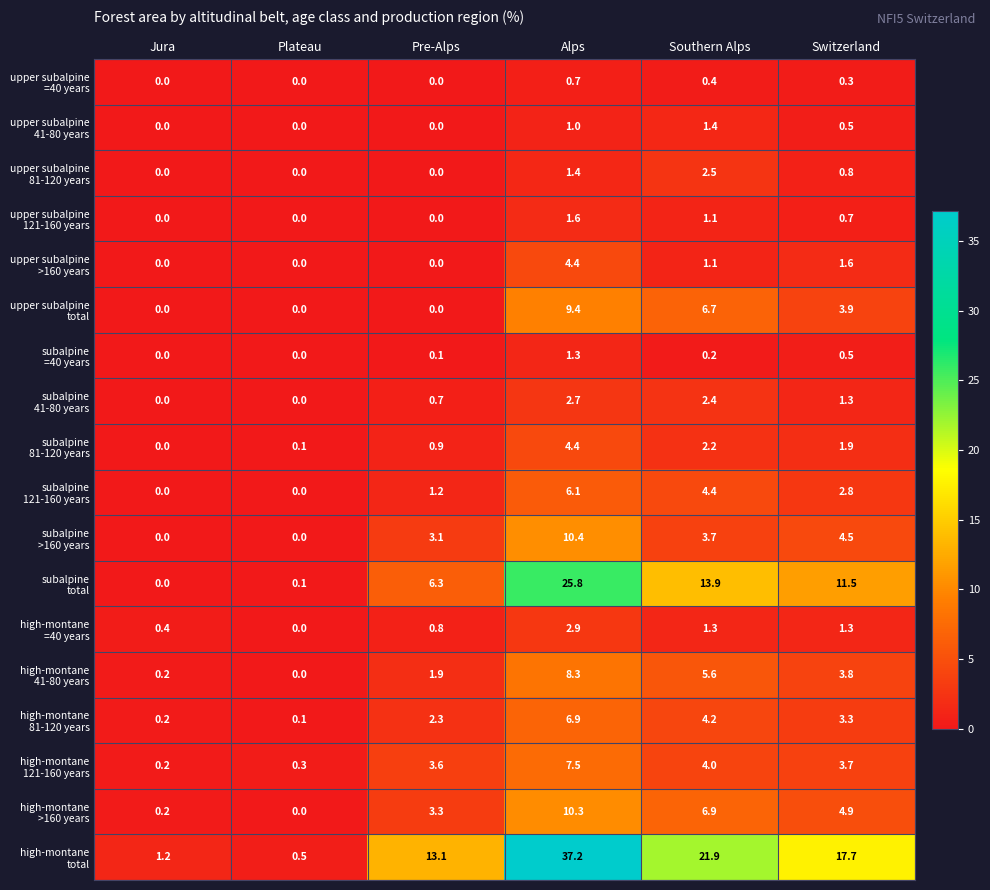

What is the maximum value shown in the chart?

37.2